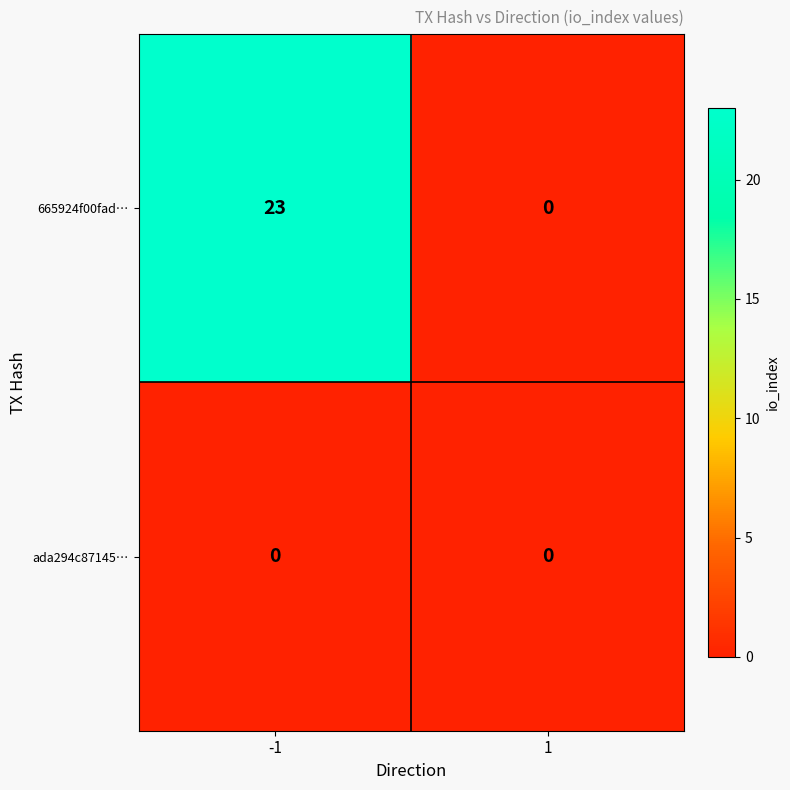

At which category does the chart reach its peak across all series?

-1